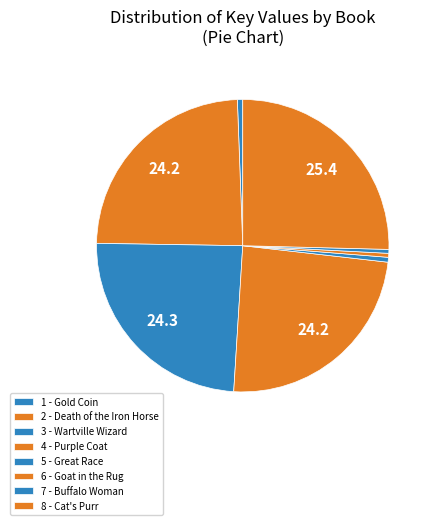

How many slices are in this pie chart?

8